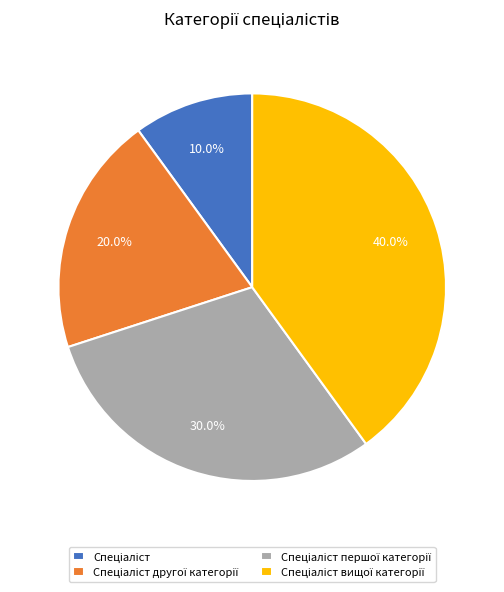

Is there any slice that represents more than half of the pie?

No